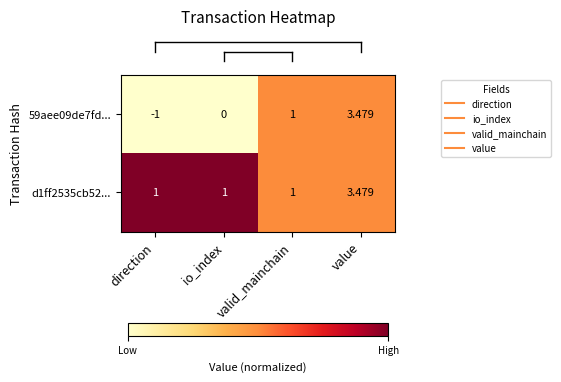

At which category does the chart reach its minimum across all series?

direction